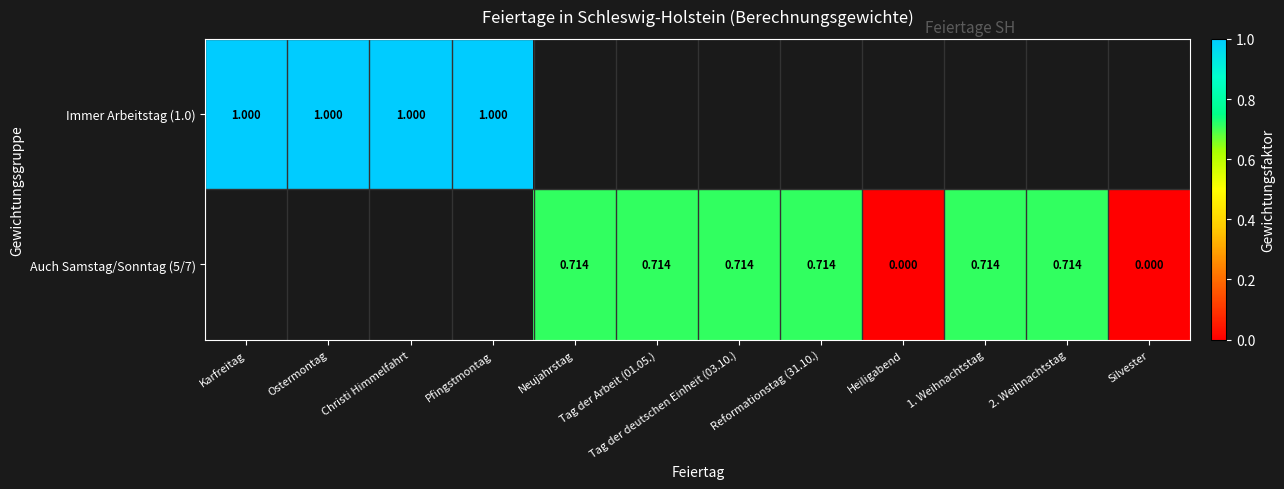

Between Tag der deutschen Einheit (03.10.) and 1. Weihnachtstag, which series saw the biggest shift?

Auch Samstag/Sonntag (5/7)